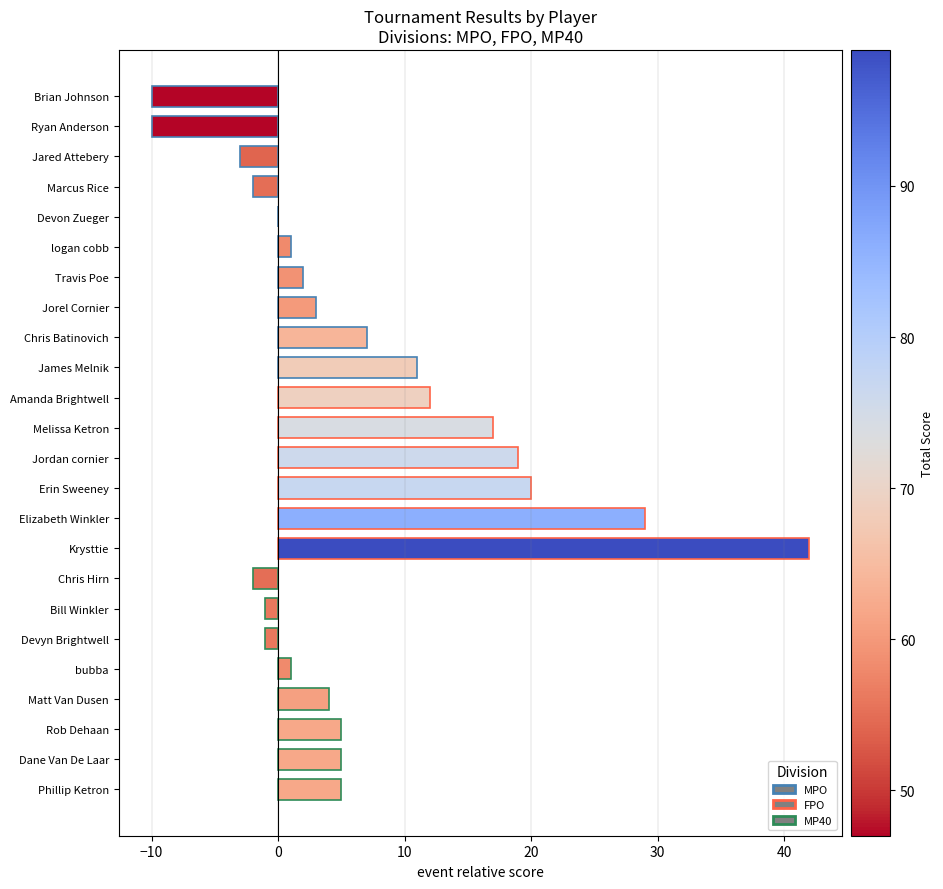

True or false: the data shows 10 at Elizabeth Winkler.

False